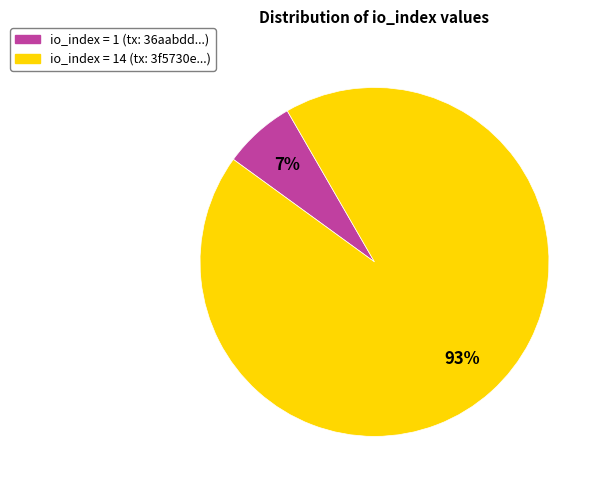

Is there a majority slice in this chart?

Yes